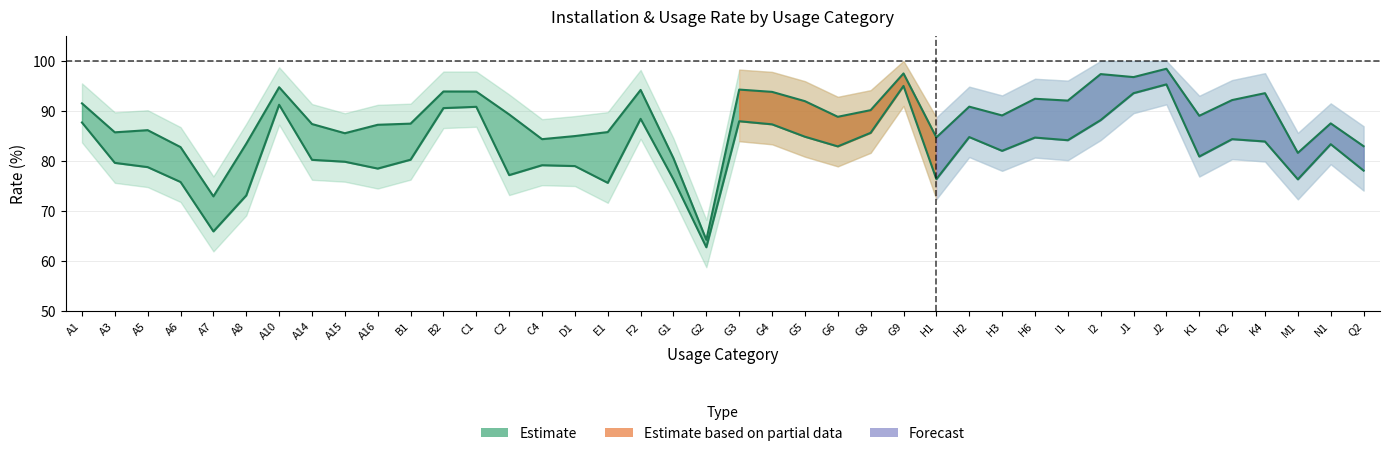

What is the total value across all series at A6?

158.5